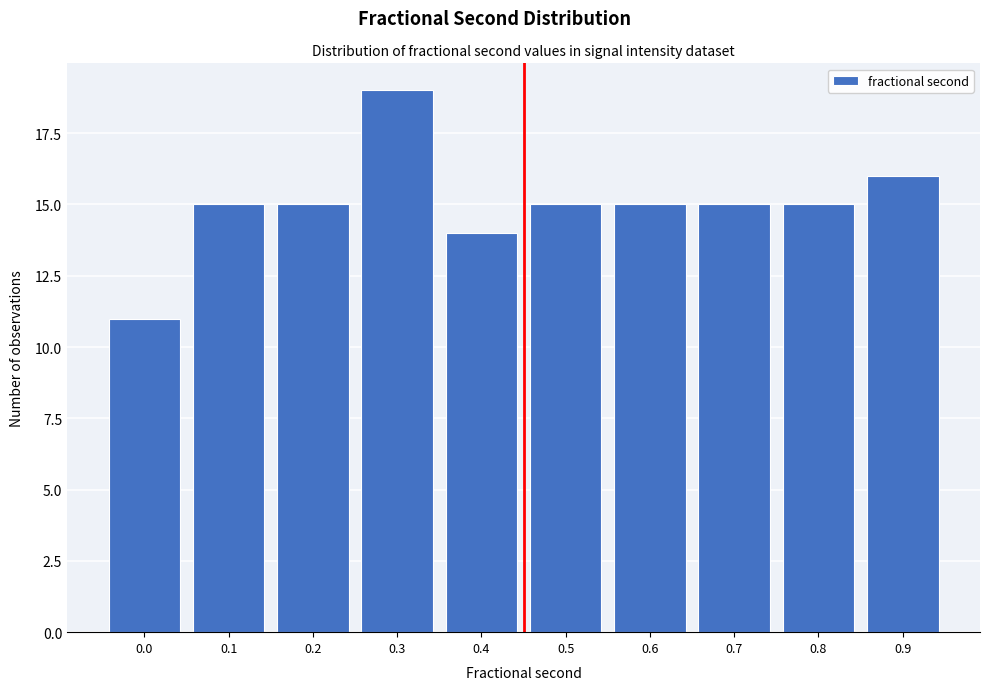

Reading right to left, what are all the values shown in this chart?

16	15	15	15	15	14	19	15	15	11